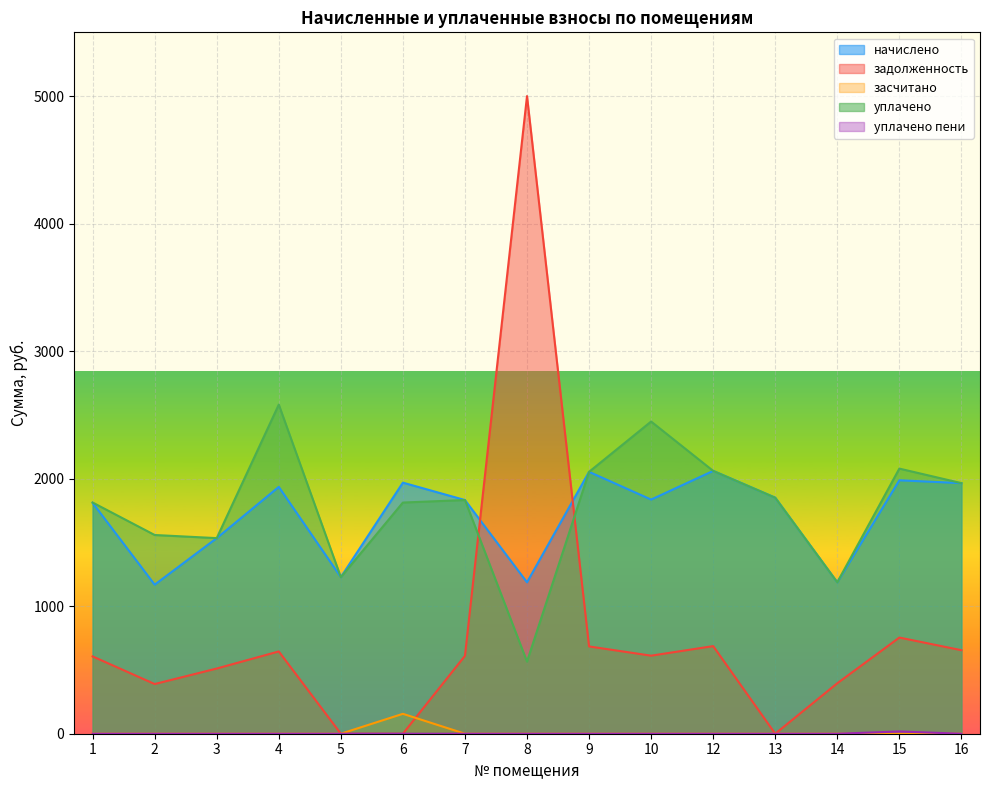

What is the sum of the уплачено пени values at 15 and 7?

17.6